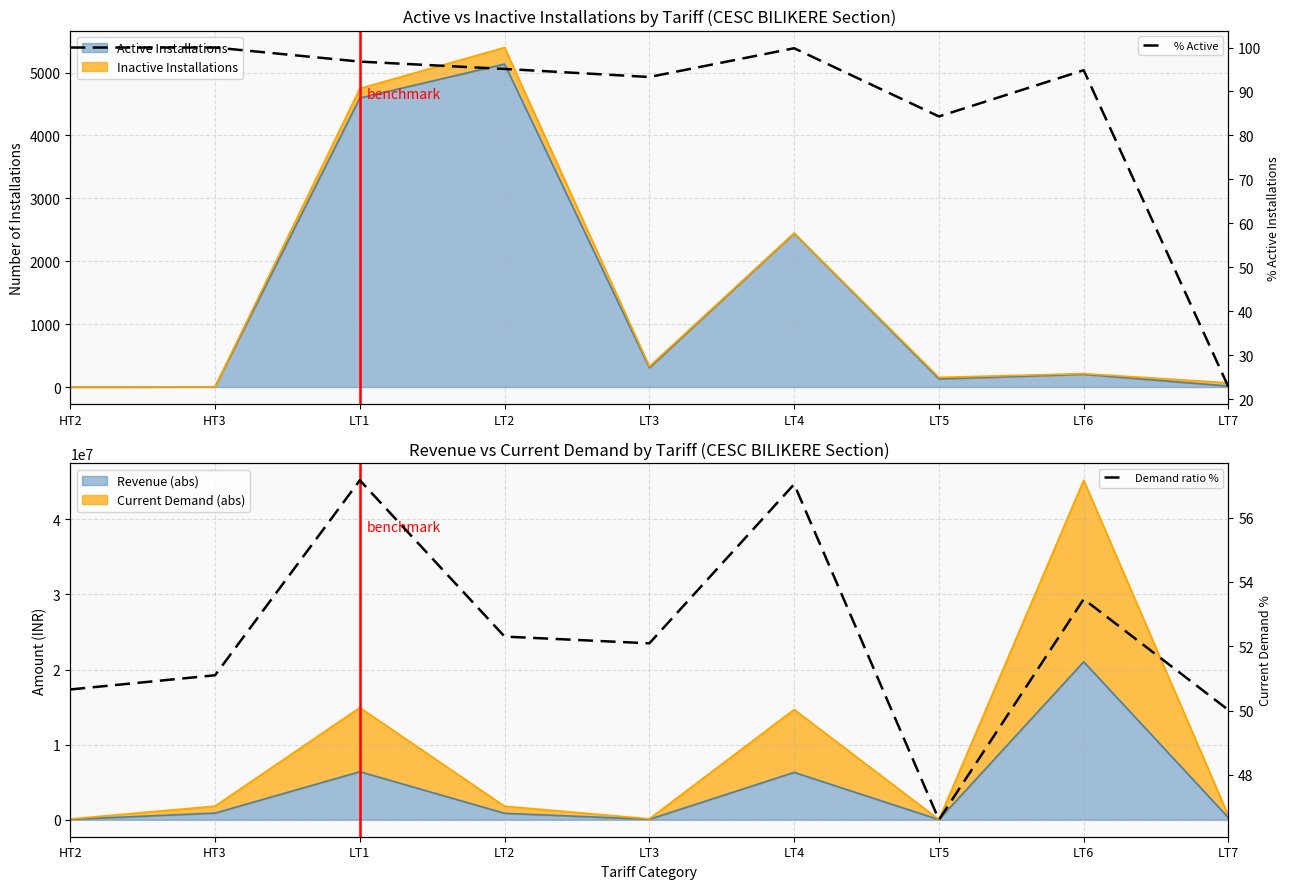

What is the label of the 8th point from the left?

LT6